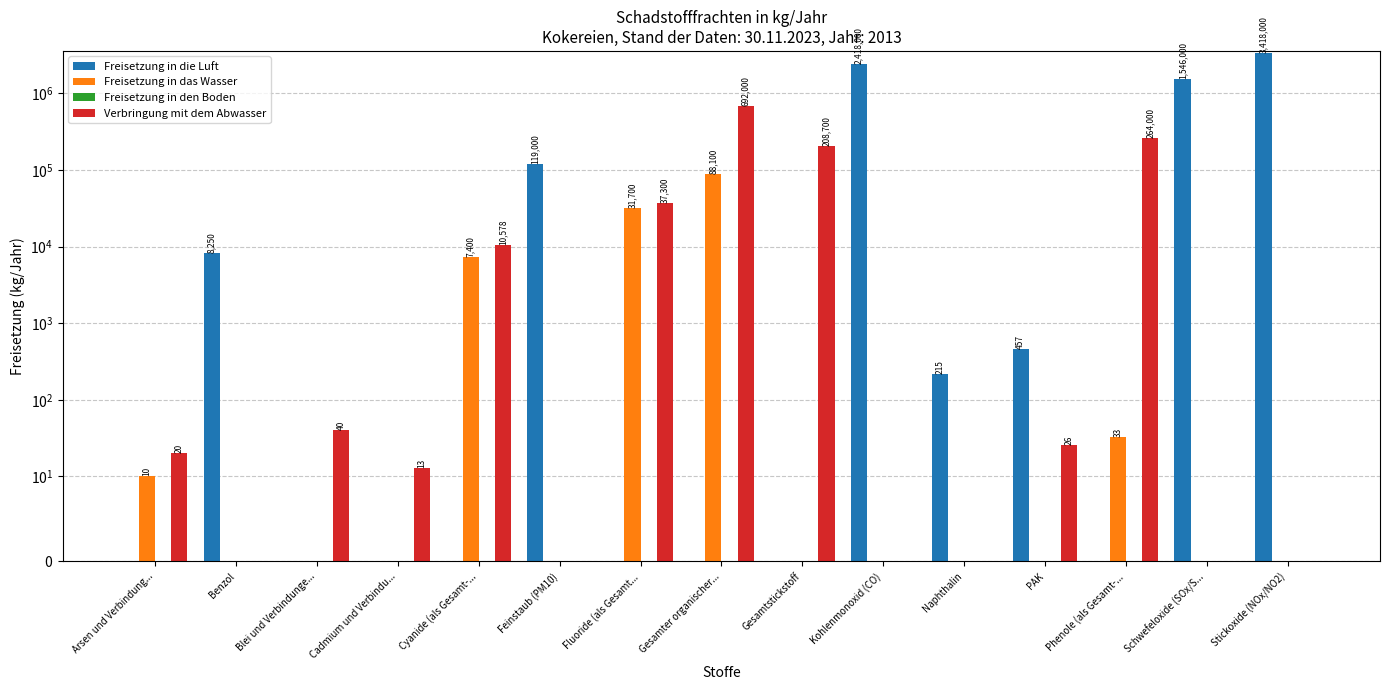

Reading right to left, extract all data points from this chart.

Freisetzung in die Luft: 3418000	1546000	0	457	215	2418000	0	0	0	119000	0	0	0	8250	0
Freisetzung in das Wasser: 0	0	33	0	0	0	0	88100	31700	0	7400	0	0	0	10
Freisetzung in den Boden: 0	0	0	0	0	0	0	0	0	0	0	0	0	0	0
Verbringung mit dem Abwasser: 0	0	264000	26	0	0	208700	692000	37300	0	10578	13	40	0	20